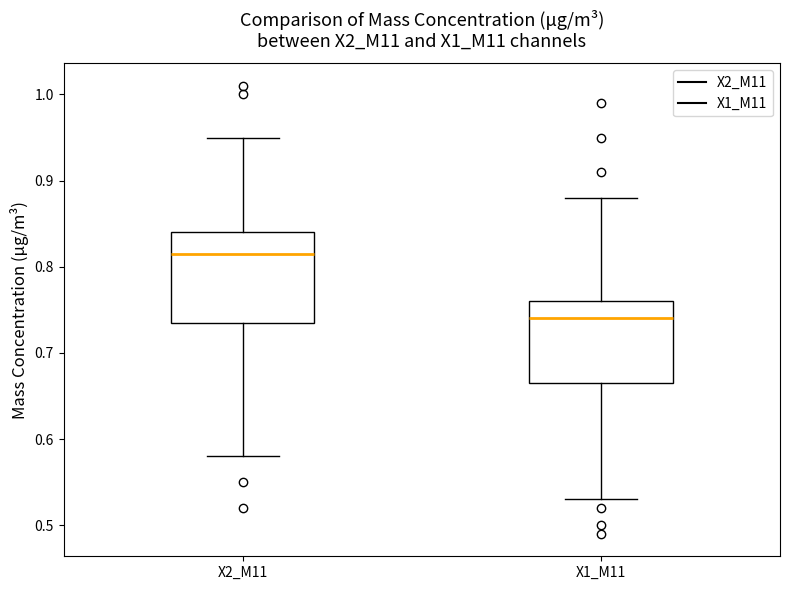

Which box's median line is the highest?

X2_M11